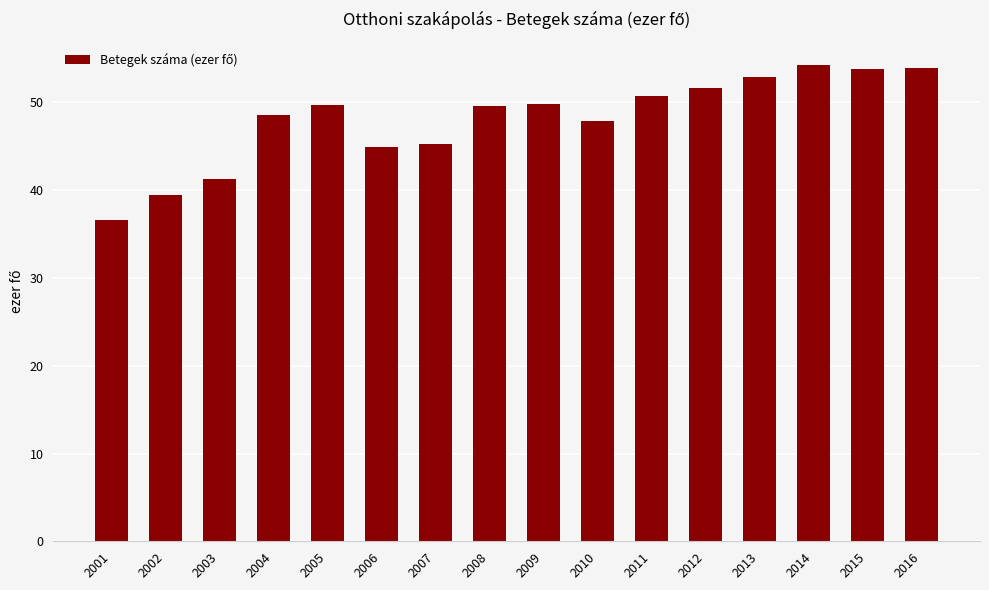

Count the number of values greater than 49.

9